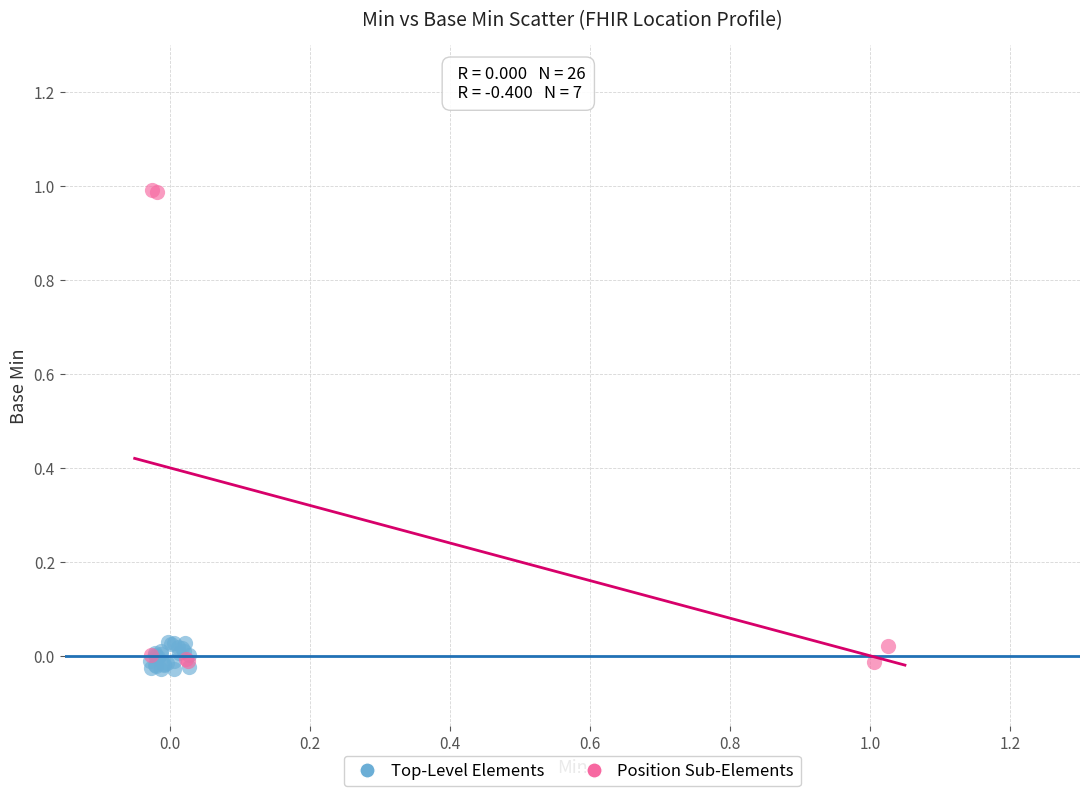

Which series reaches the maximum Y coordinate?

Position Sub-Elements